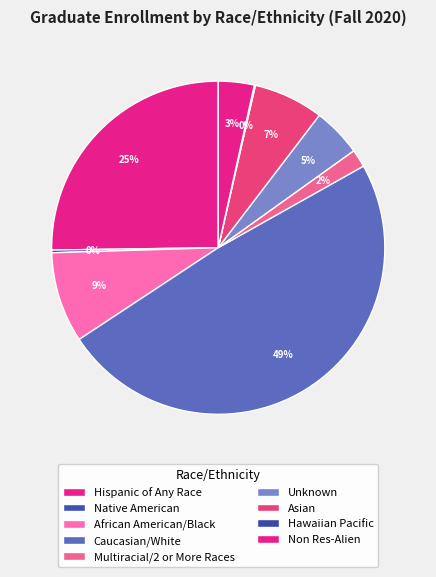

What percentage is NOT represented by Non Res-Alien?

96.5%